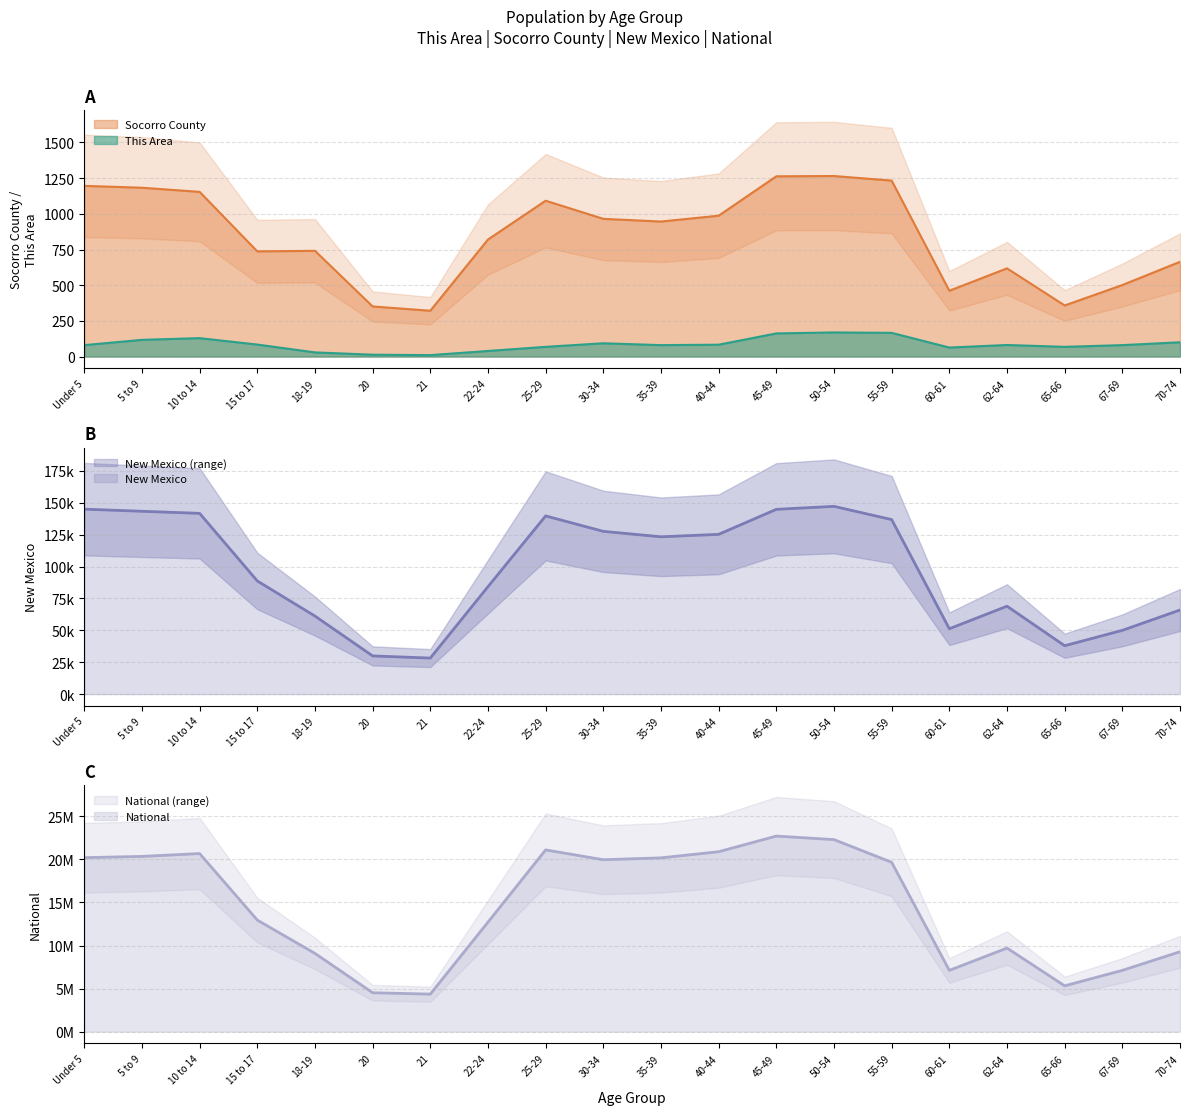

What is the difference between the maximum and second lowest values in the This Area series?

156